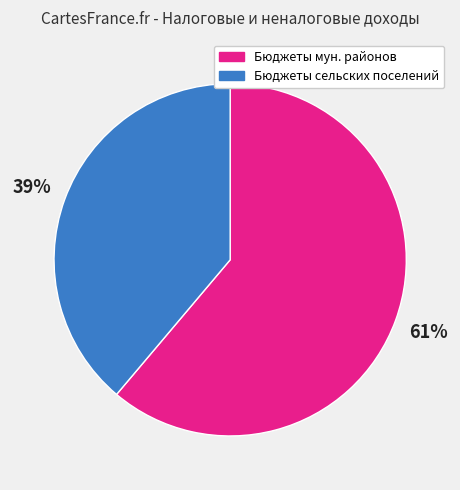

Which category accounts for the majority?

Бюджеты мун. районов